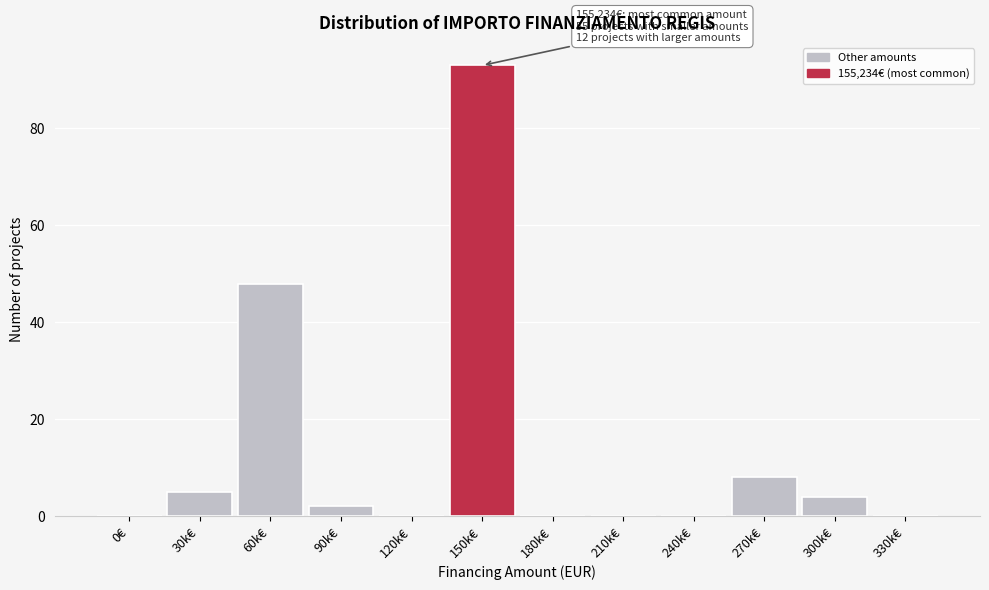

Reading left to right, transcribe all the data shown in this chart.

0€=0	30k€=5	60k€=48	90k€=2	120k€=0	150k€=93	180k€=0	210k€=0	240k€=0	270k€=8	300k€=4	330k€=0